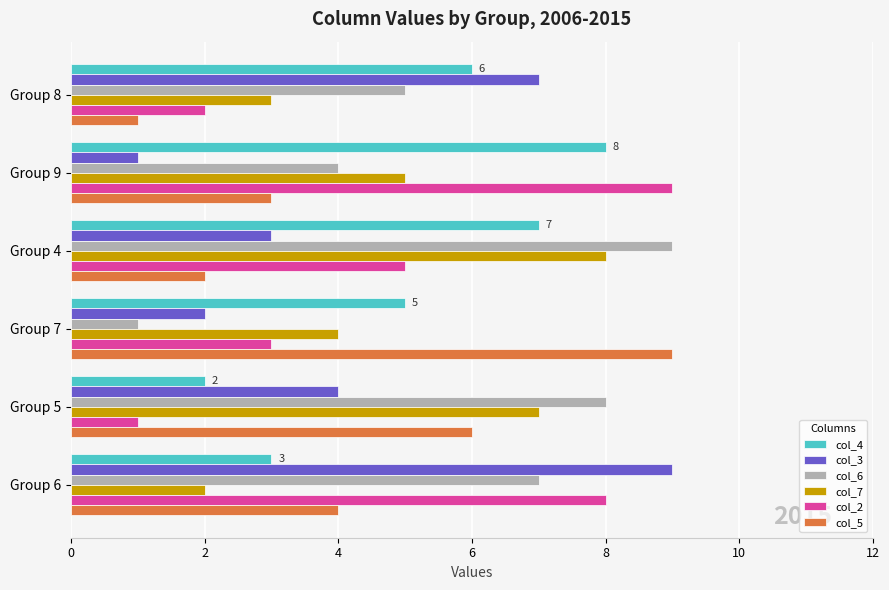

List the labels in order of col_2 value, smallest first.

Group 5, Group 8, Group 7, Group 4, Group 6, Group 9